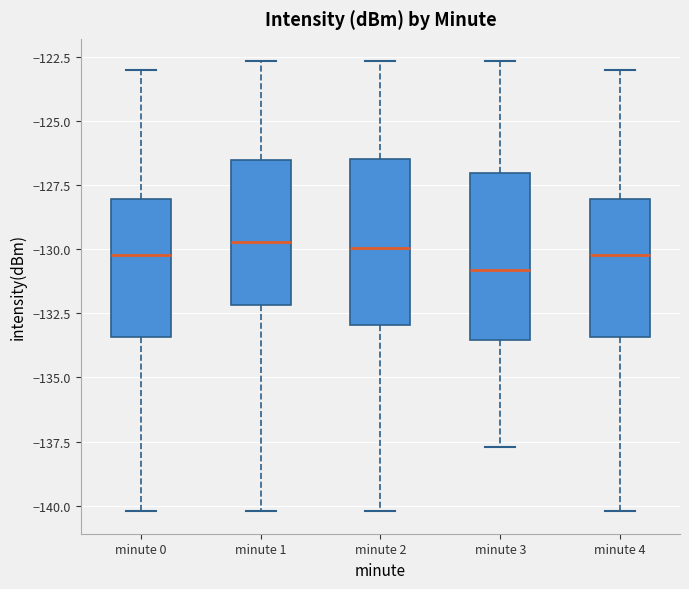

Where is the upper edge of the box for minute 0 on the y-axis? The values are not printed on the chart, so give them approximately, as read against the axis.

-128.0